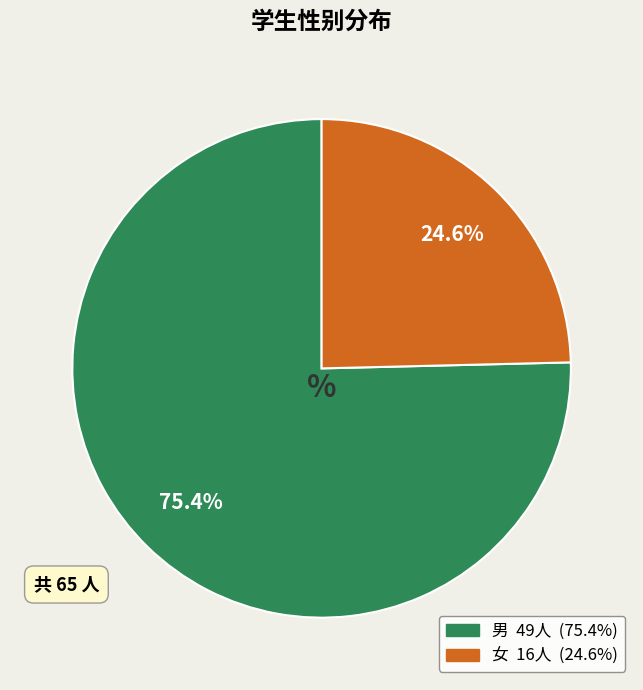

Count the number of slices in the pie.

2